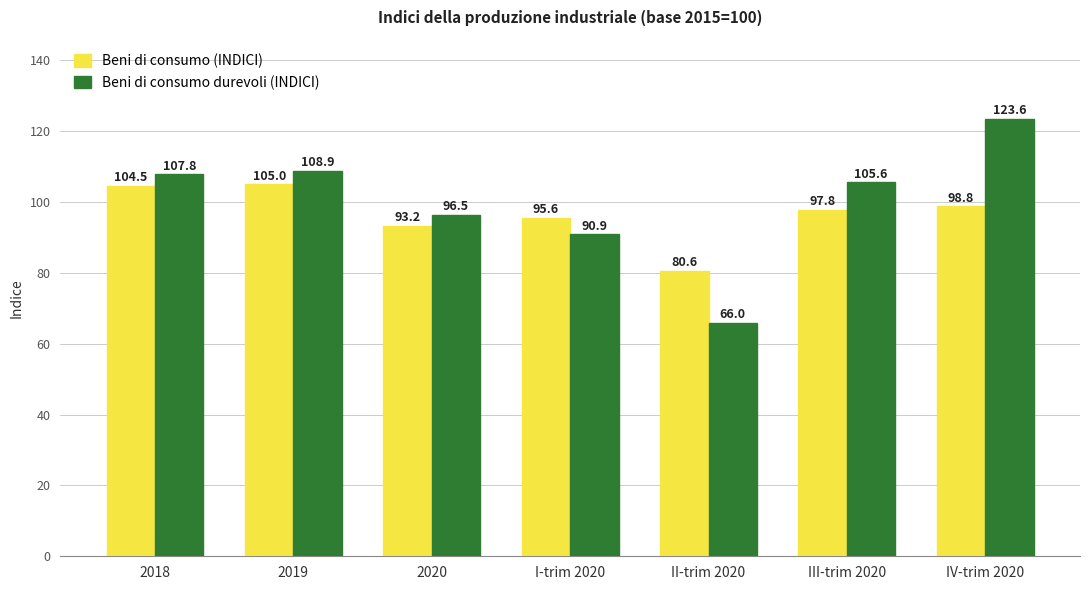

List the series in order of their overall mean, lowest first.

Beni di consumo (INDICI), Beni di consumo durevoli (INDICI)